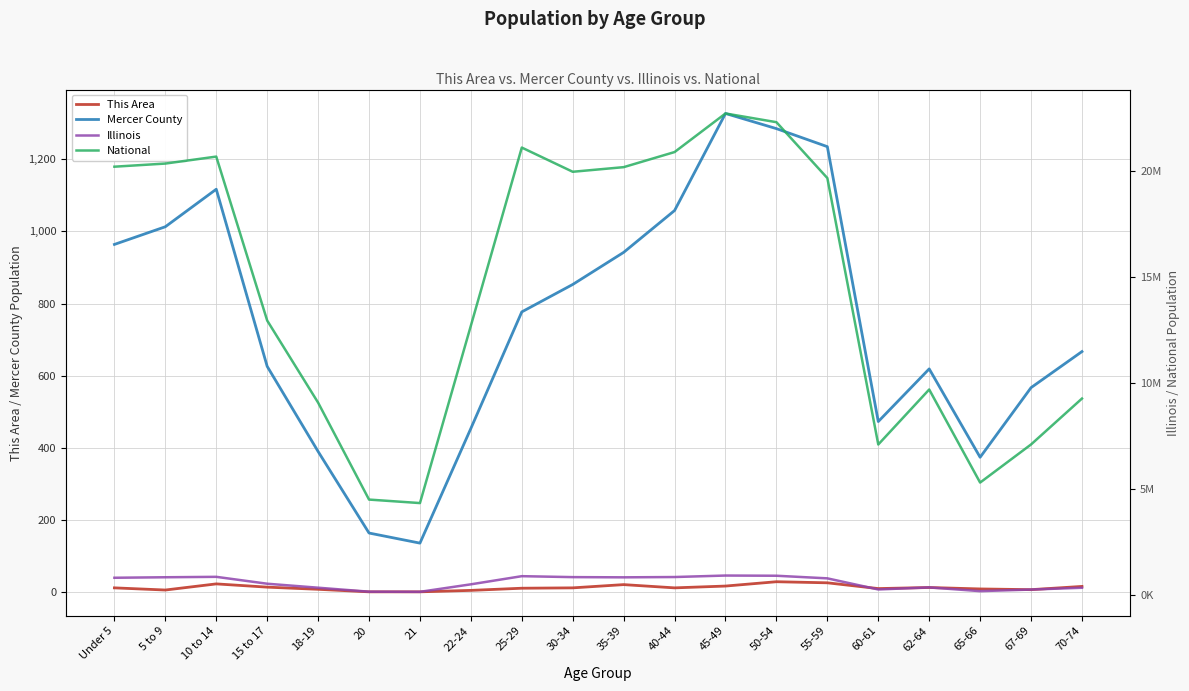

How many values in the This Area series are below 12?

9